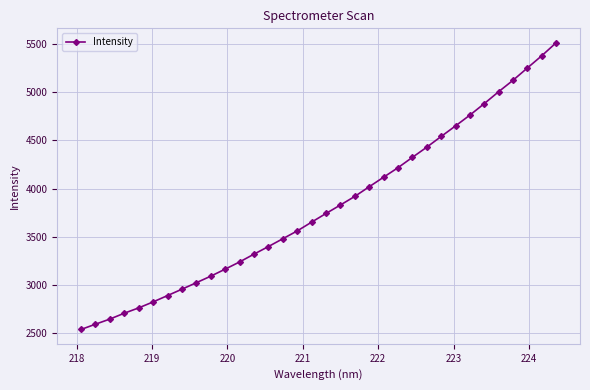

How many series are shown in this chart?

1